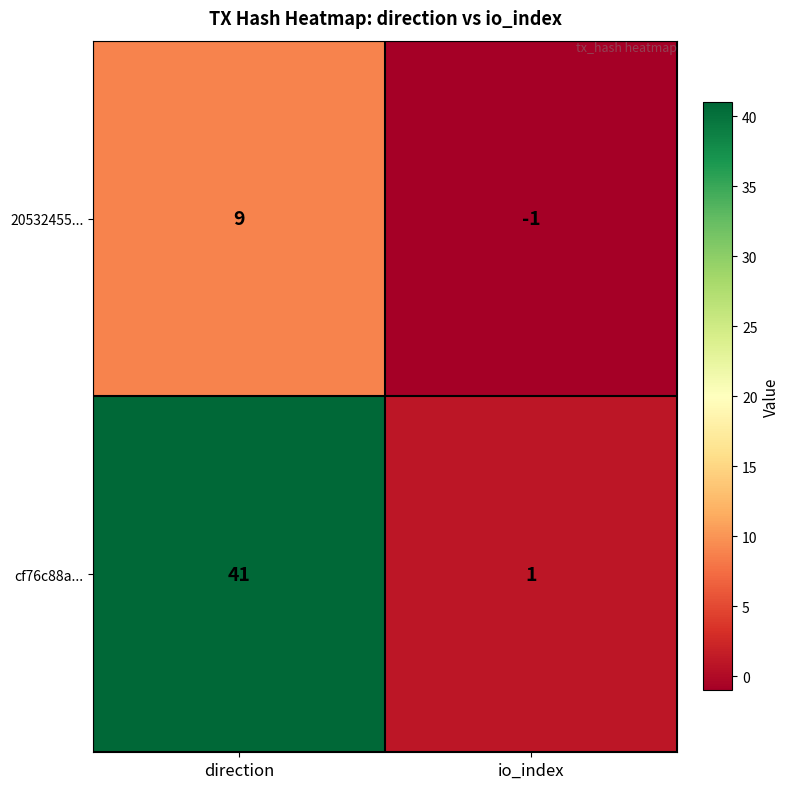

List the series in order of their overall mean, highest first.

cf76c88a..., 20532455...